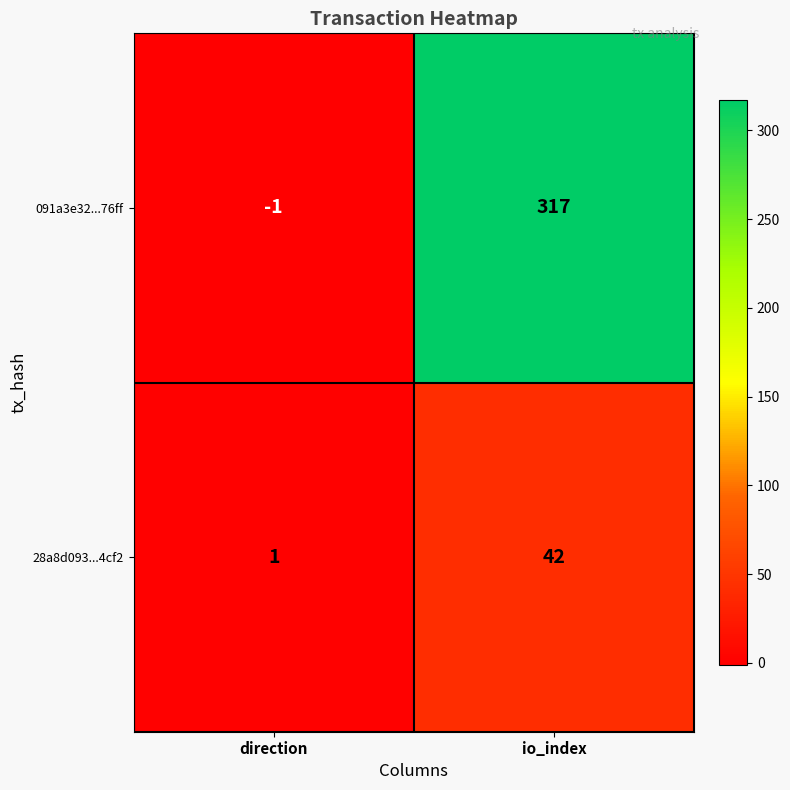

How many values in 091a3e32...76ff are above zero?

1